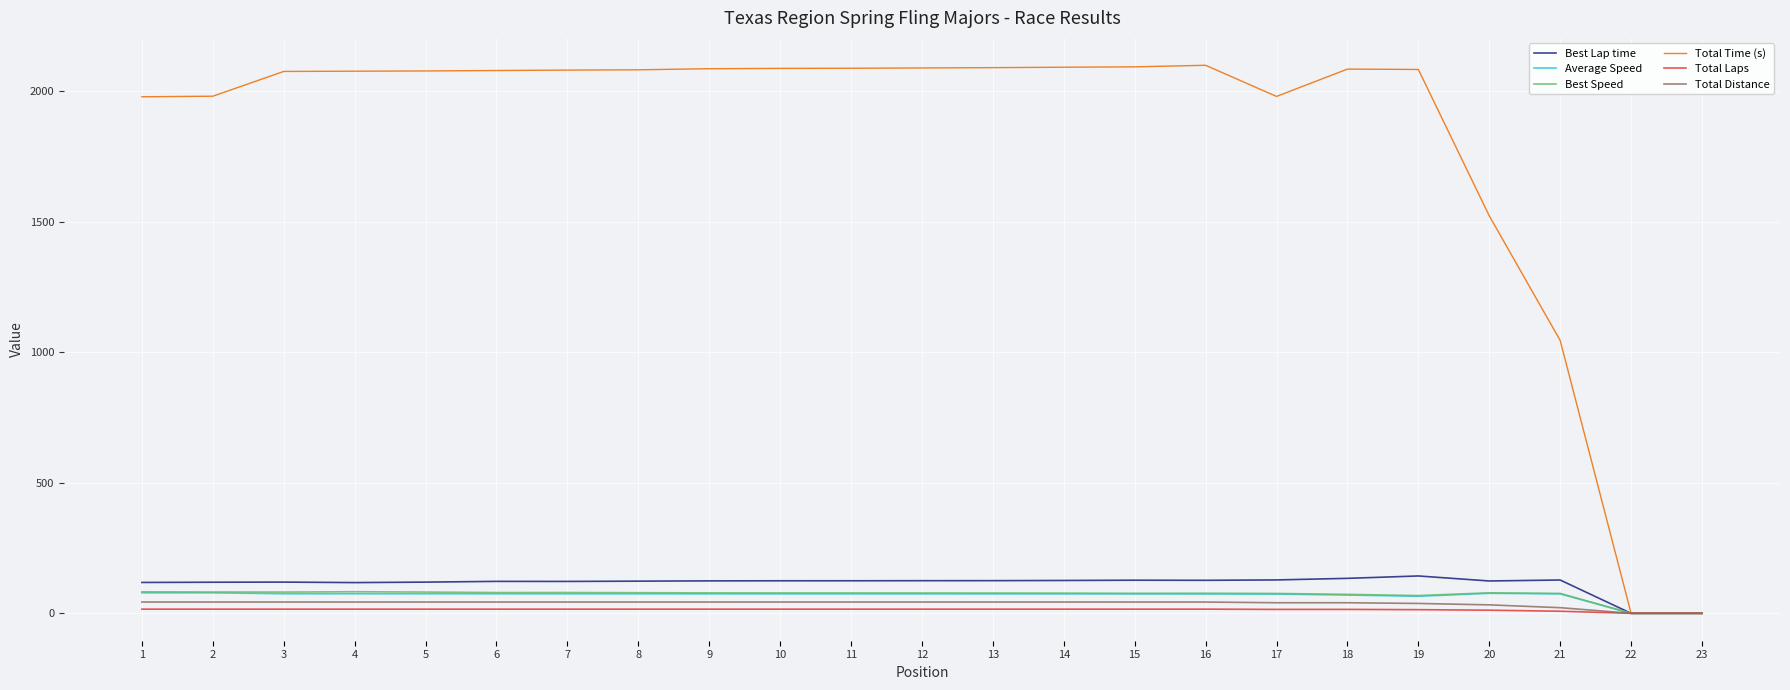

Is the value of Best Lap time at 20 greater than the value of Total Time (s) at 2?

No